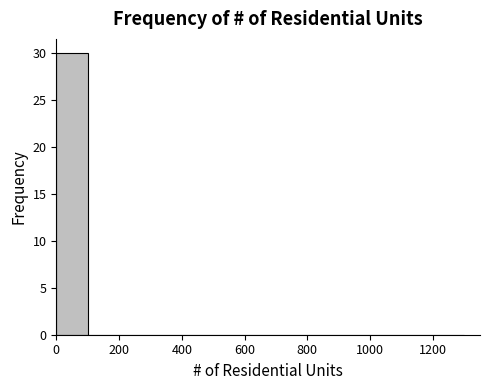

Over which range of the x-axis is the bar tallest?

0 to 100